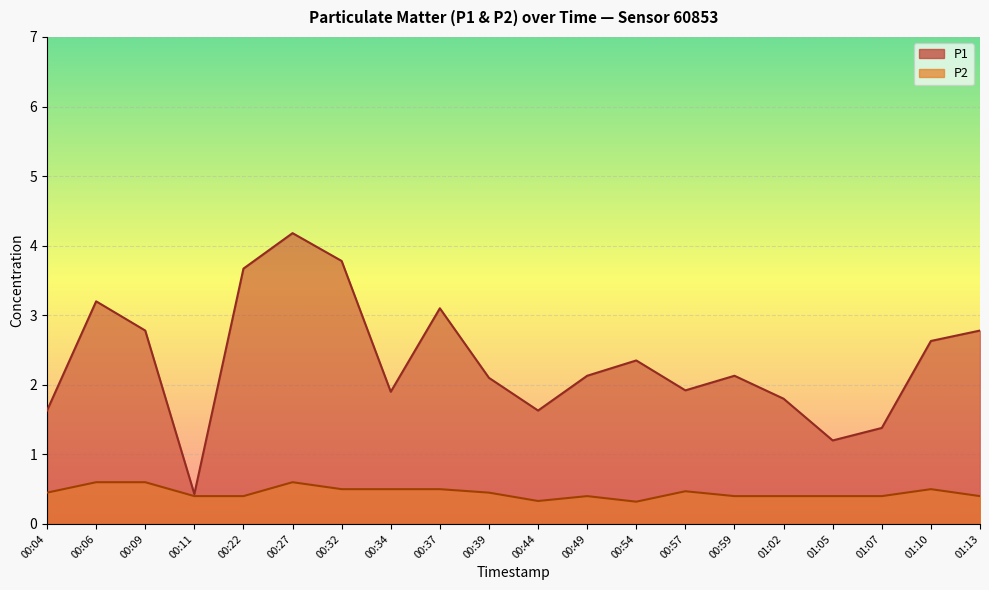

Reading left to right, list all the values displayed in this chart.

P1: 1.6	3.2	2.8	0.4	3.7	4.2	3.8	1.9	3.1	2.1	1.6	2.1	2.4	1.9	2.1	1.8	1.2	1.4	2.6	2.8
P2: 0.5	0.6	0.6	0.4	0.4	0.6	0.5	0.5	0.5	0.5	0.3	0.4	0.3	0.5	0.4	0.4	0.4	0.4	0.5	0.4